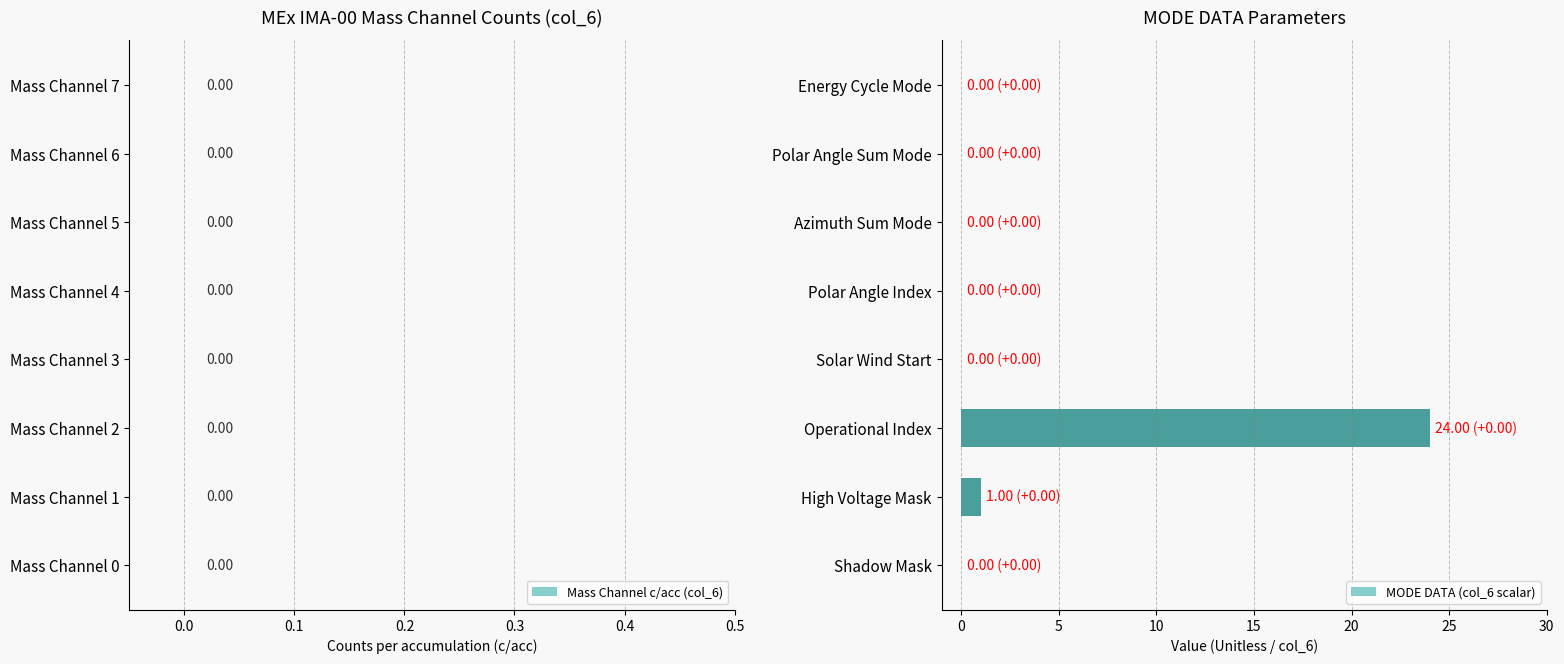

At which label is the value closest to 12?

High Voltage Mask